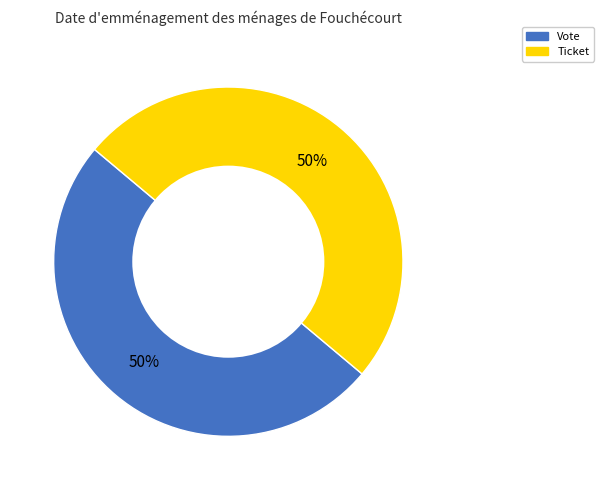

Combined, do Vote and Ticket account for over 50%?

Yes